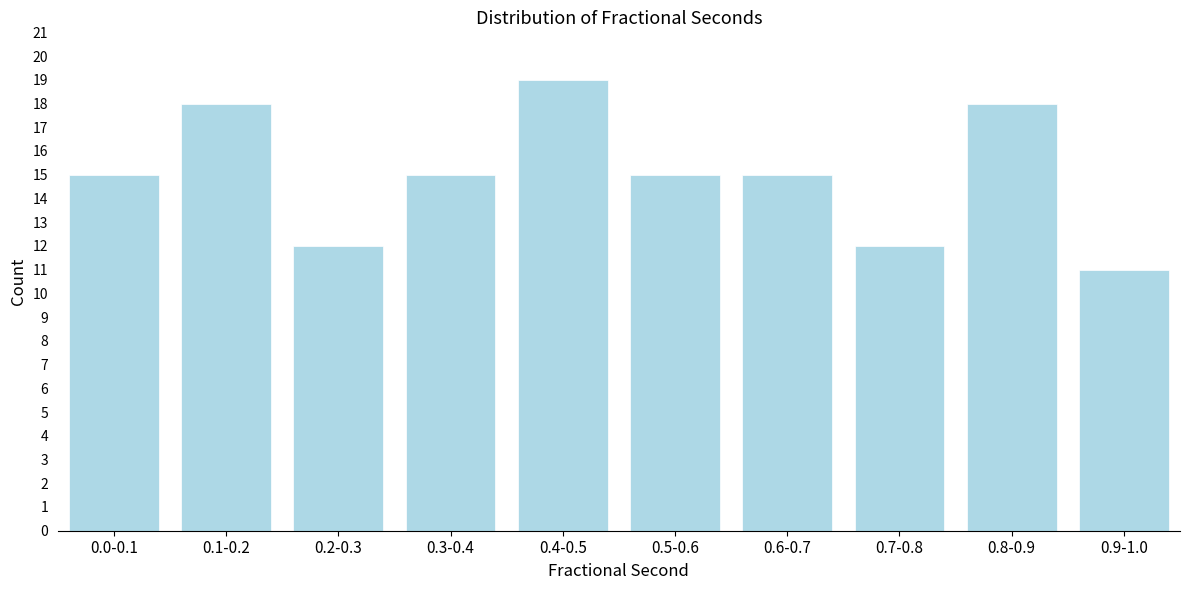

Reading left to right, transcribe all the data shown in this chart.

0.0-0.1=15	0.1-0.2=18	0.2-0.3=12	0.3-0.4=15	0.4-0.5=19	0.5-0.6=15	0.6-0.7=15	0.7-0.8=12	0.8-0.9=18	0.9-1.0=11